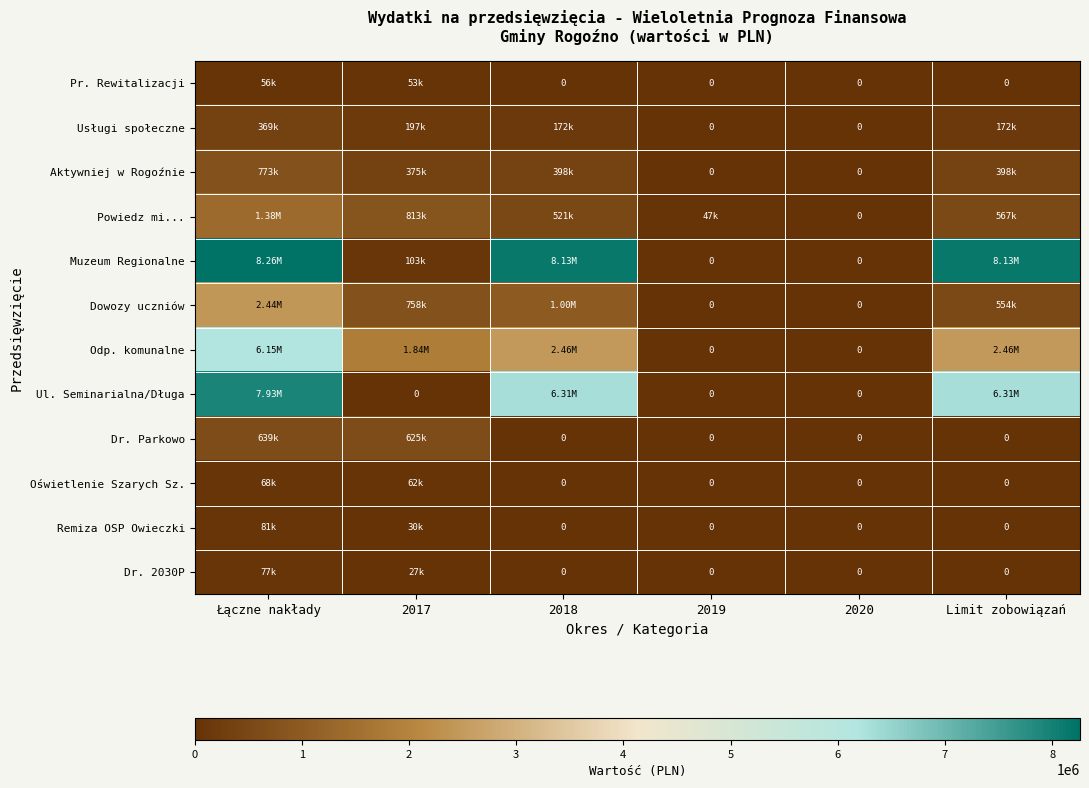

Where is Ul. Seminarialna/Długa nearest to the value 3964806?

2018